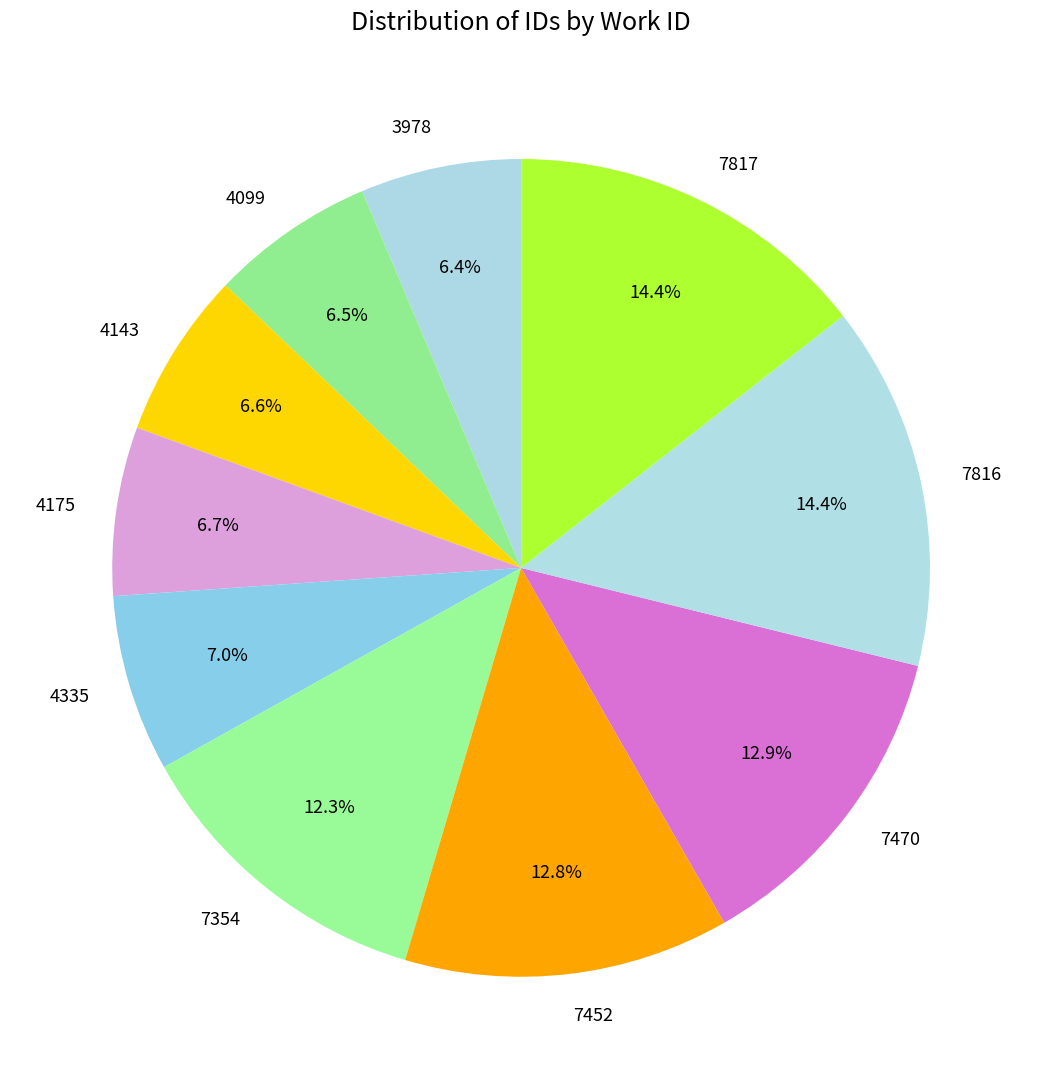

What is the ratio of the value at 4335 to the value at 7452?

0.5